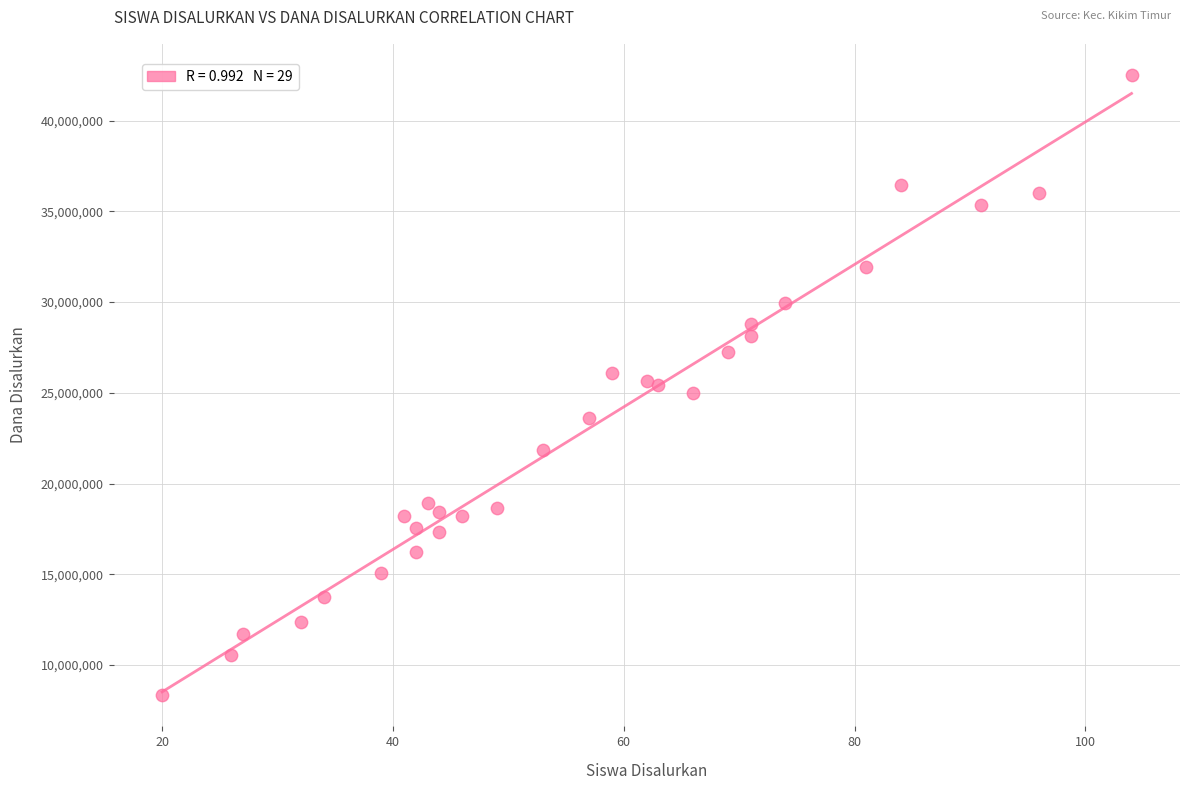

What is the range of X values (max minus min)?

84